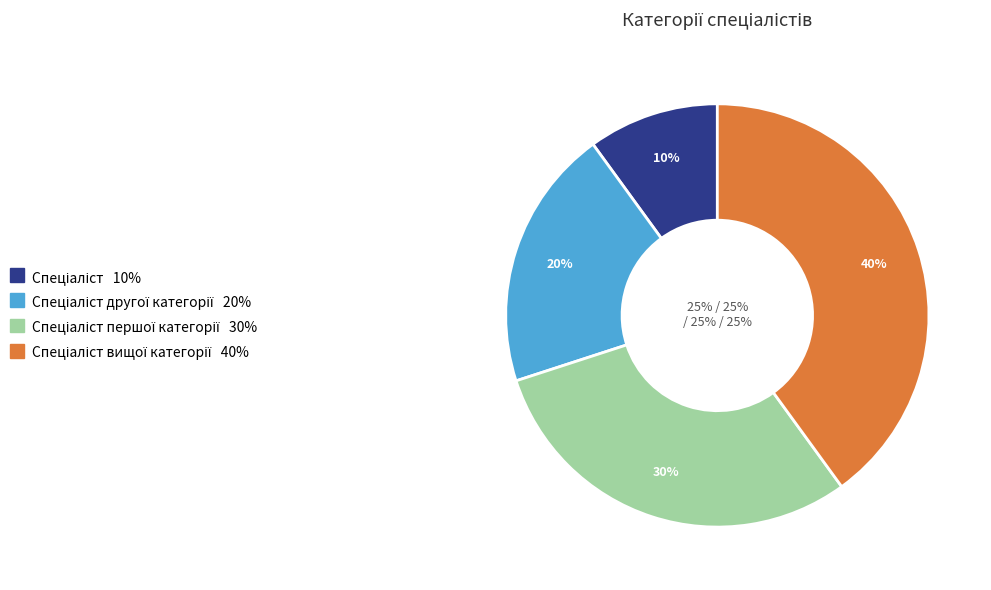

To the nearest percent, what is the difference between the largest and smallest slice percentages?

30%